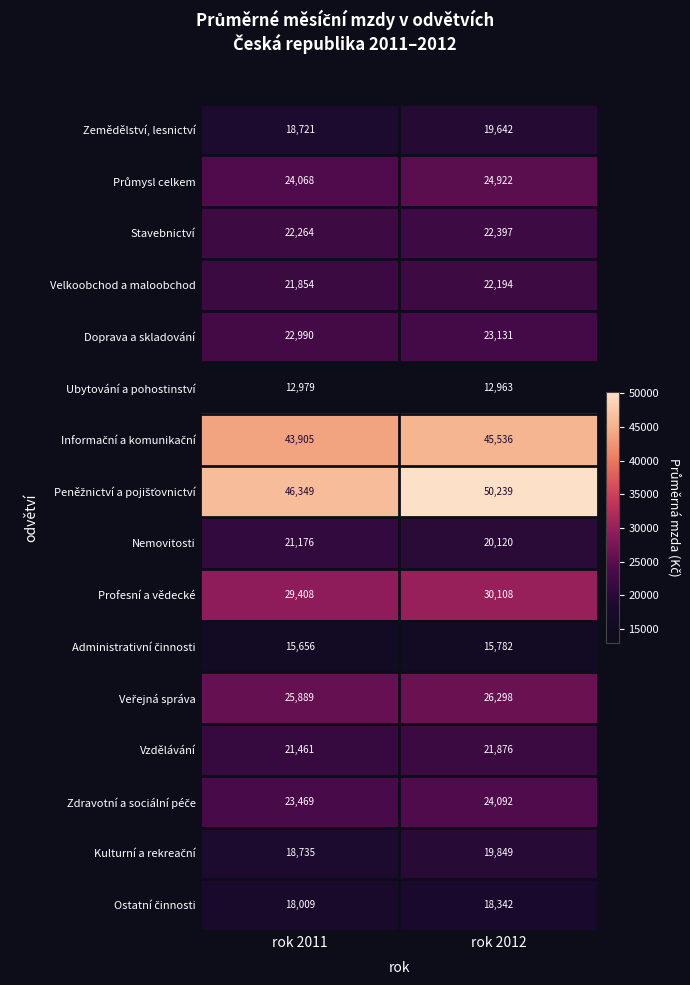

What is the approximate value of Nemovitosti at rok 2012, to the nearest 100?

20100